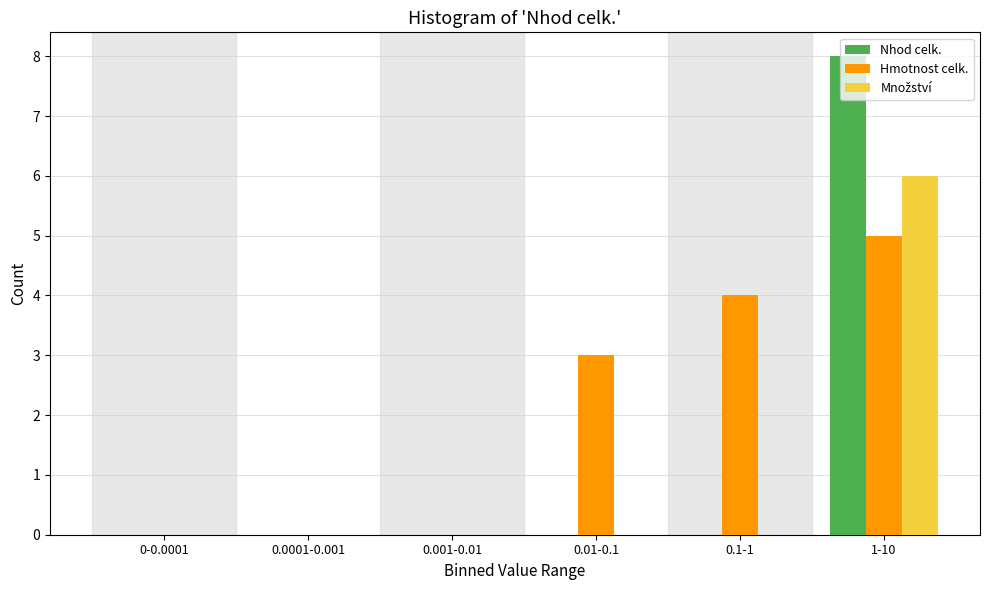

What is the greatest value displayed?

8